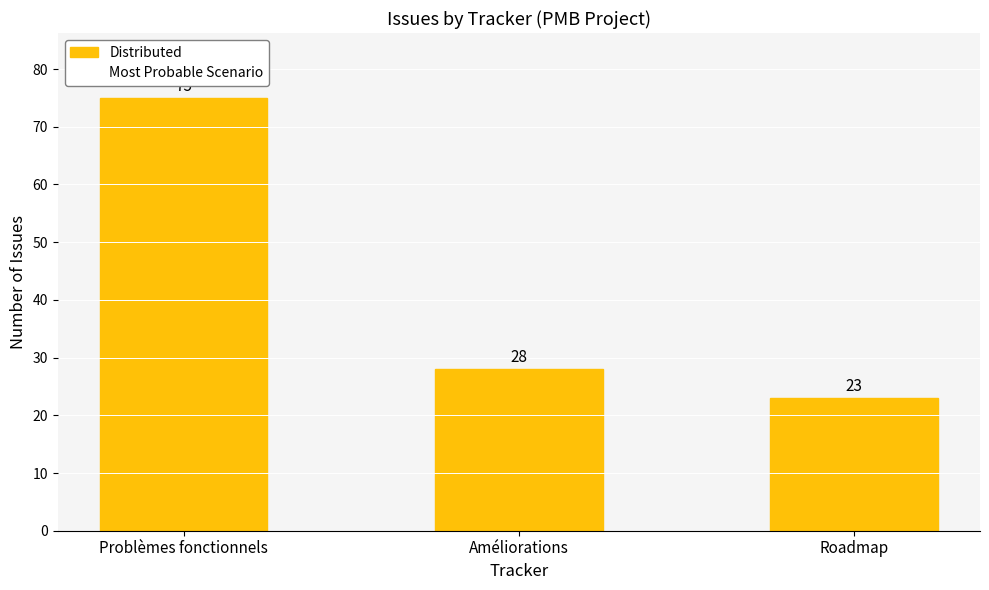

Is it true that the value at Roadmap is 23?

True